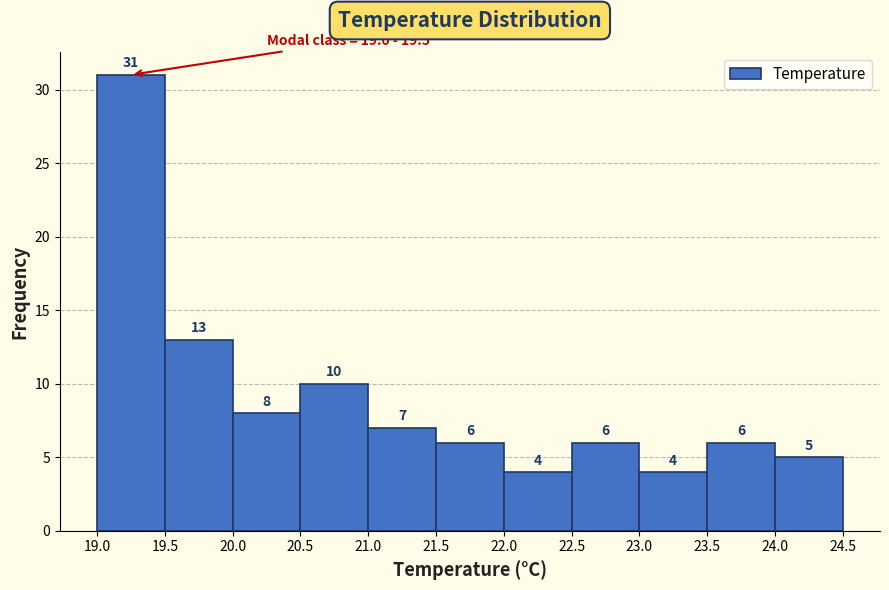

Reading left to right, transcribe this chart: for each bar, give the range it covers on the x-axis and its height.

19.0 to 19.5: 31
19.5 to 20.0: 13
20.0 to 20.5: 8
20.5 to 21.0: 10
21.0 to 21.5: 7
21.5 to 22.0: 6
22.0 to 22.5: 4
22.5 to 23.0: 6
23.0 to 23.5: 4
23.5 to 24.0: 6
24.0 to 24.5: 5